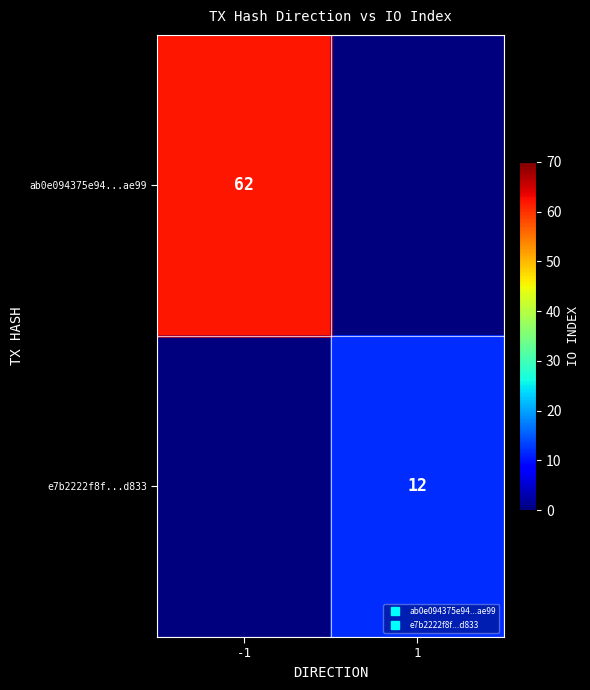

What is the difference between the ab0e094375e94...ae99 values at 1 and -1?

62